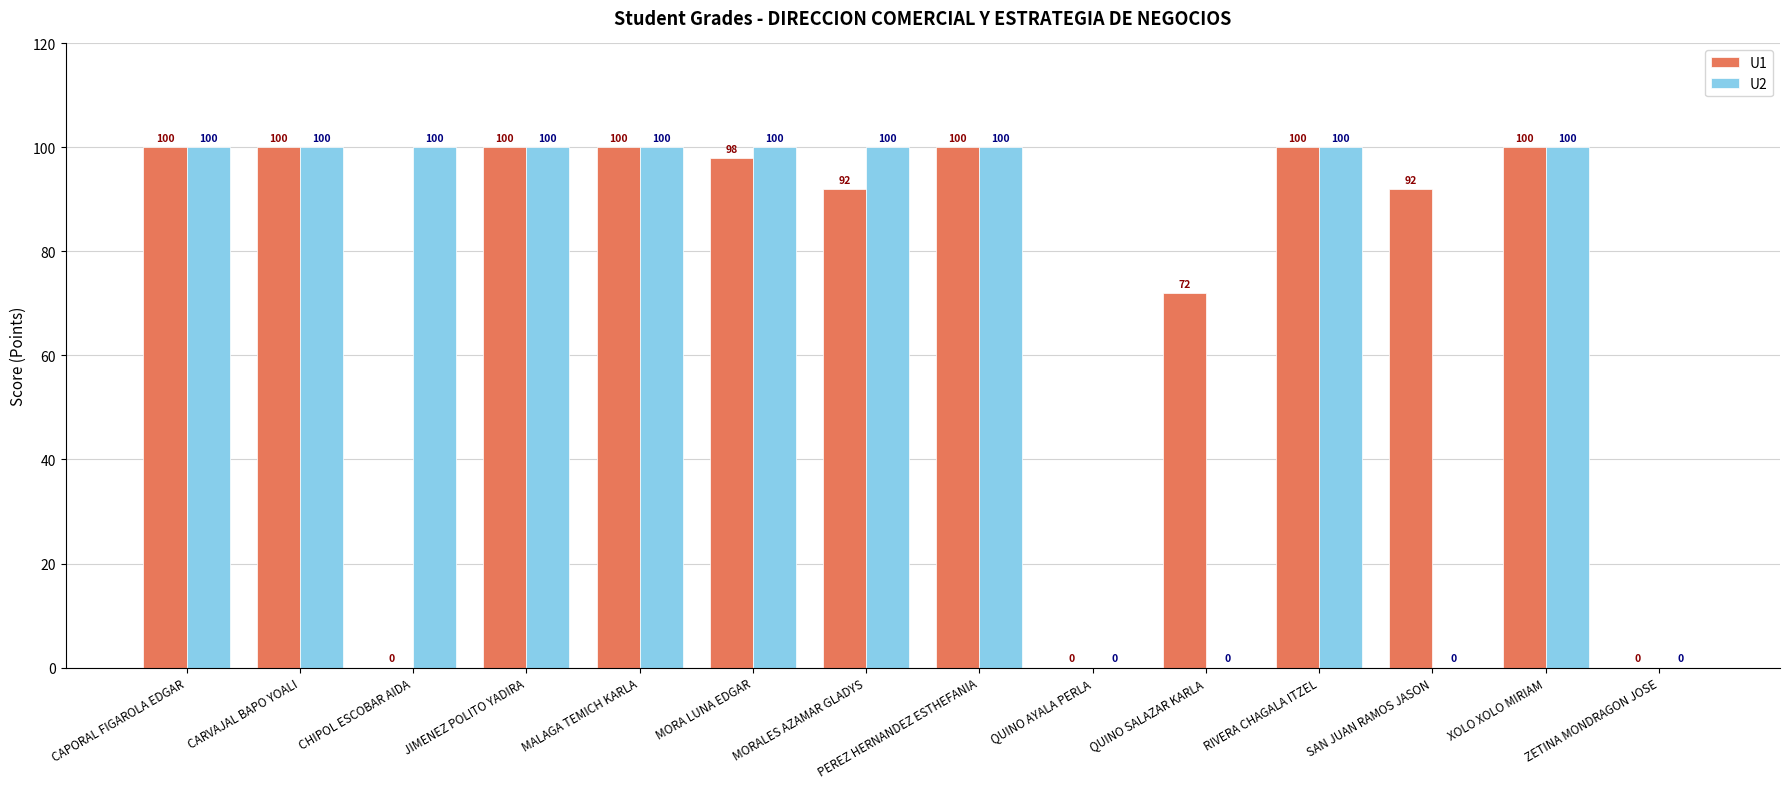

What is the total value across all series at MORALES AZAMAR GLADYS?

192